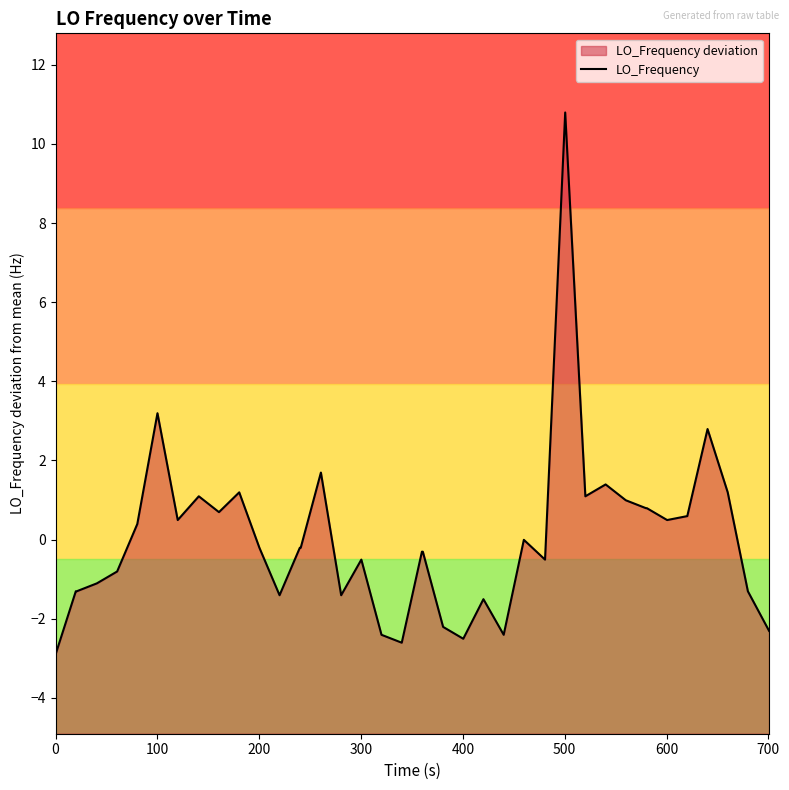

How many interior local peaks (higher than both neighbors) does the data have?

10